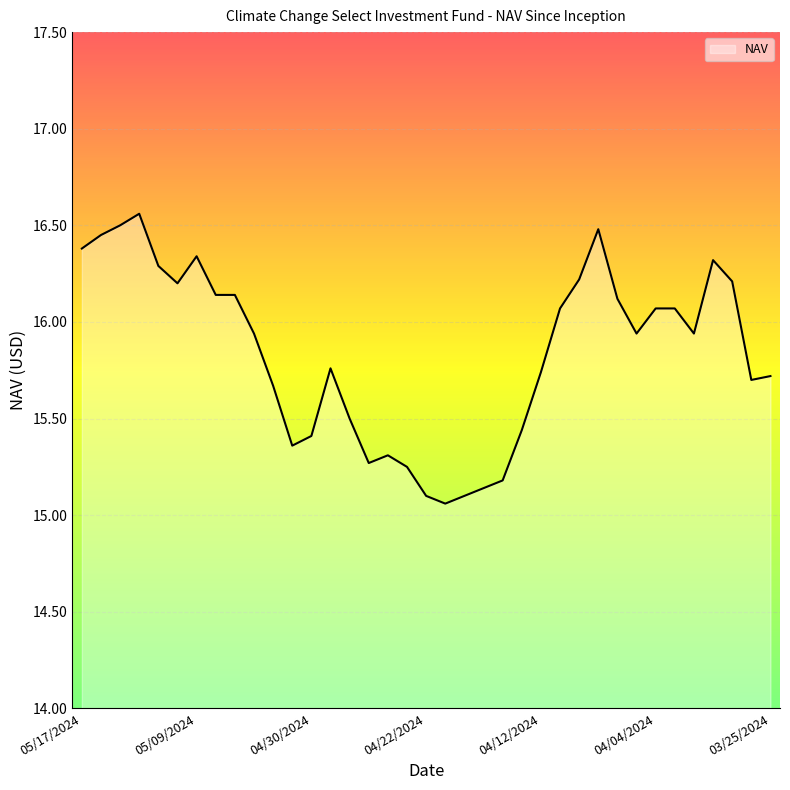

Does the chart have visible grid lines?

Yes